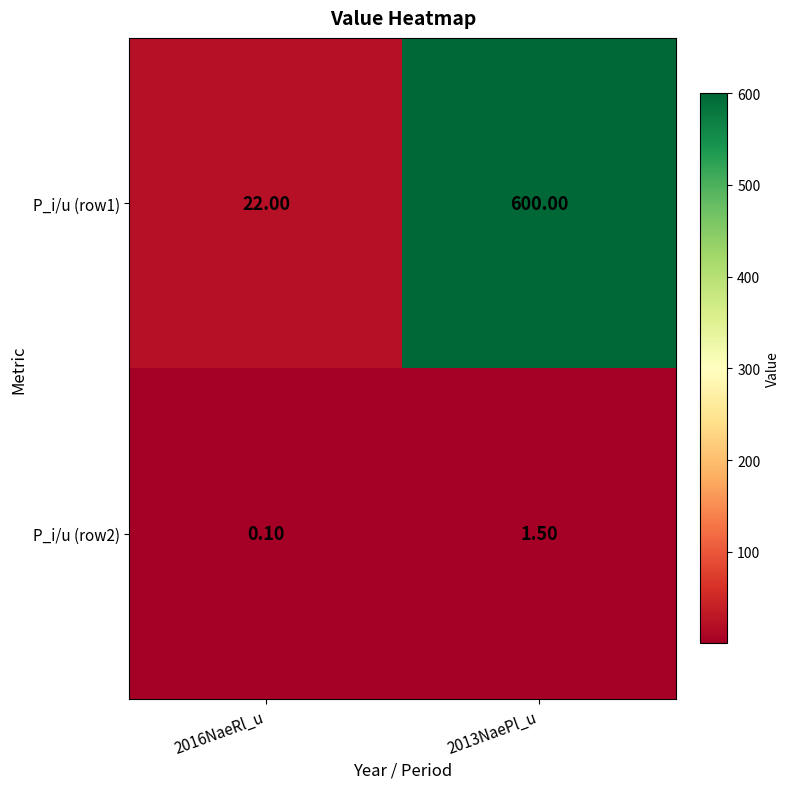

What is the sum of all P_i/u (row2) values?

1.6